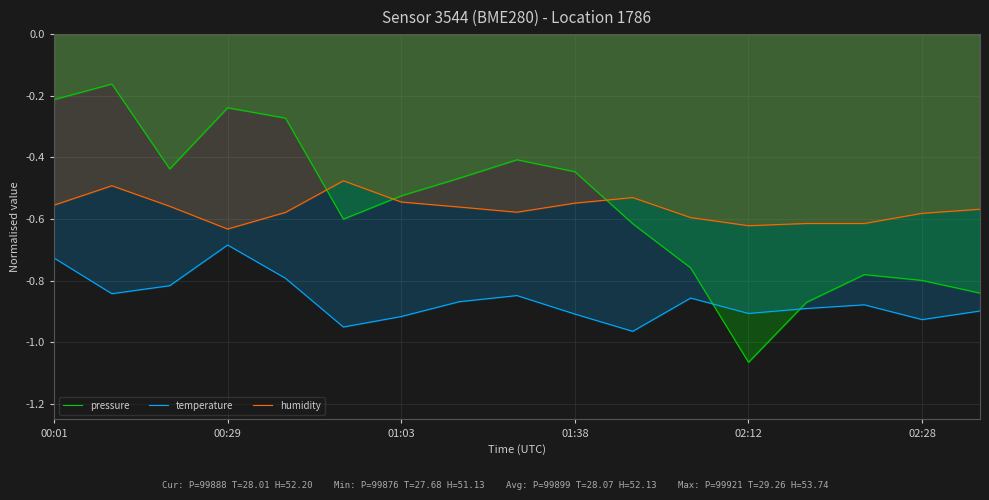

Reading left to right, what are all the values shown in this chart?

pressure: -0.2	-0.2	-0.4	-0.2	-0.3	-0.6	-0.5	-0.5	-0.4	-0.4	-0.6	-0.8	-1.1	-0.9	-0.8	-0.8	-0.8
temperature: -0.7	-0.8	-0.8	-0.7	-0.8	-0.9	-0.9	-0.9	-0.8	-0.9	-1.0	-0.9	-0.9	-0.9	-0.9	-0.9	-0.9
humidity: -0.6	-0.5	-0.6	-0.6	-0.6	-0.5	-0.5	-0.6	-0.6	-0.5	-0.5	-0.6	-0.6	-0.6	-0.6	-0.6	-0.6